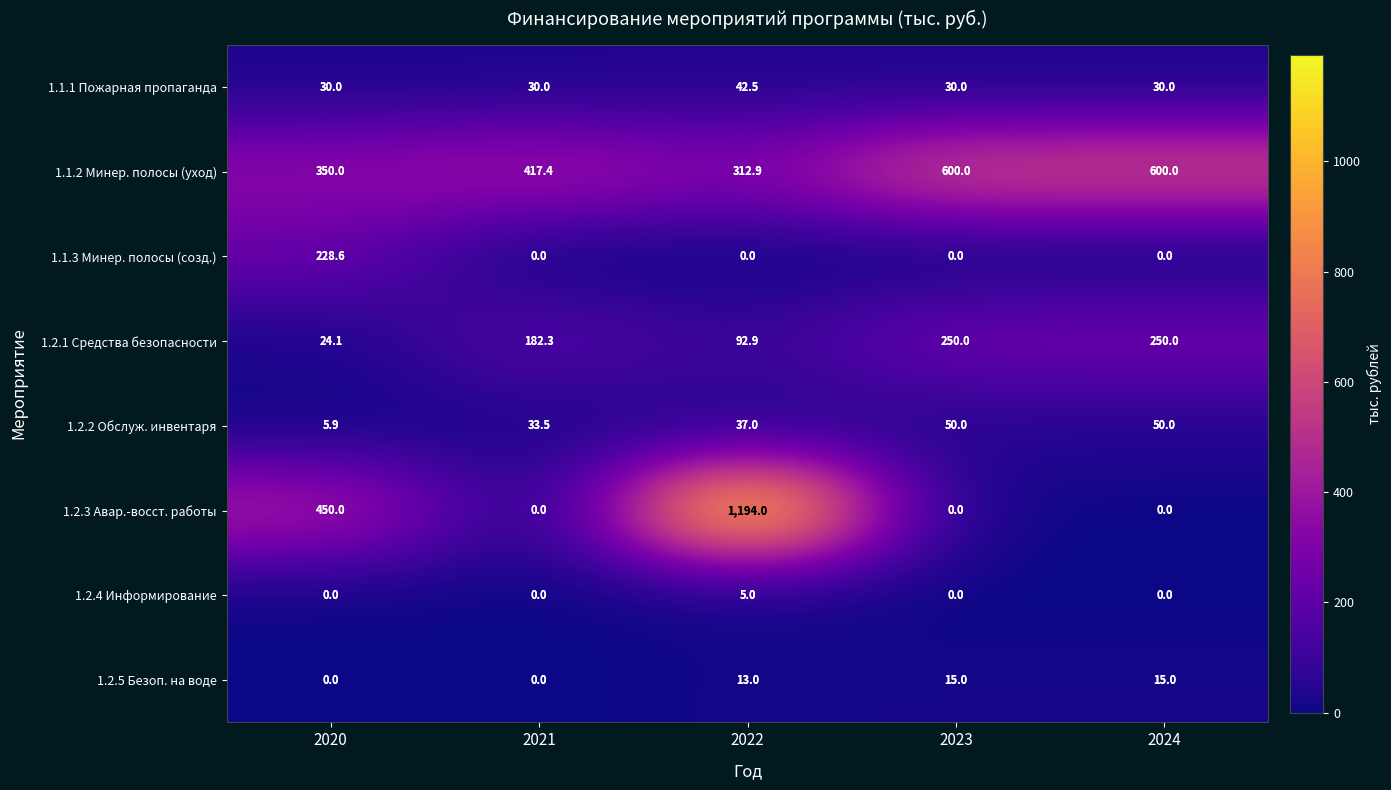

Which series has the widest spread of values?

1.2.3 Авар.-восст. работы